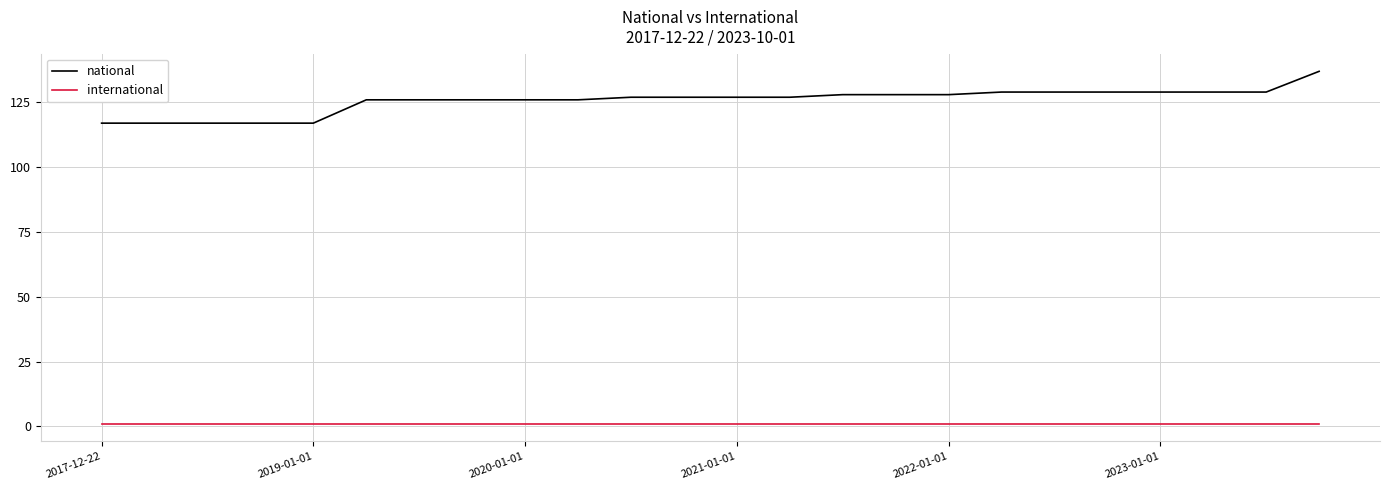

What is the difference between the maximum and minimum values in the national series?

20